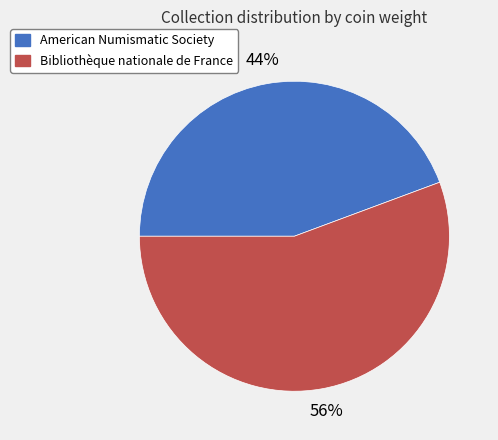

Which category accounts for the majority?

Bibliothèque nationale de France